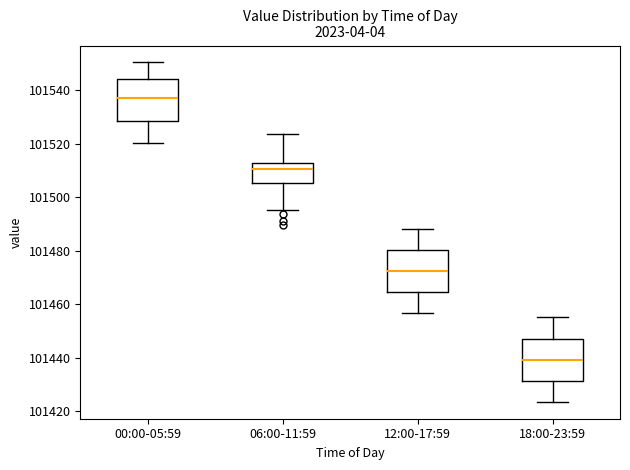

Which box has the lowest median line?

18:00-23:59